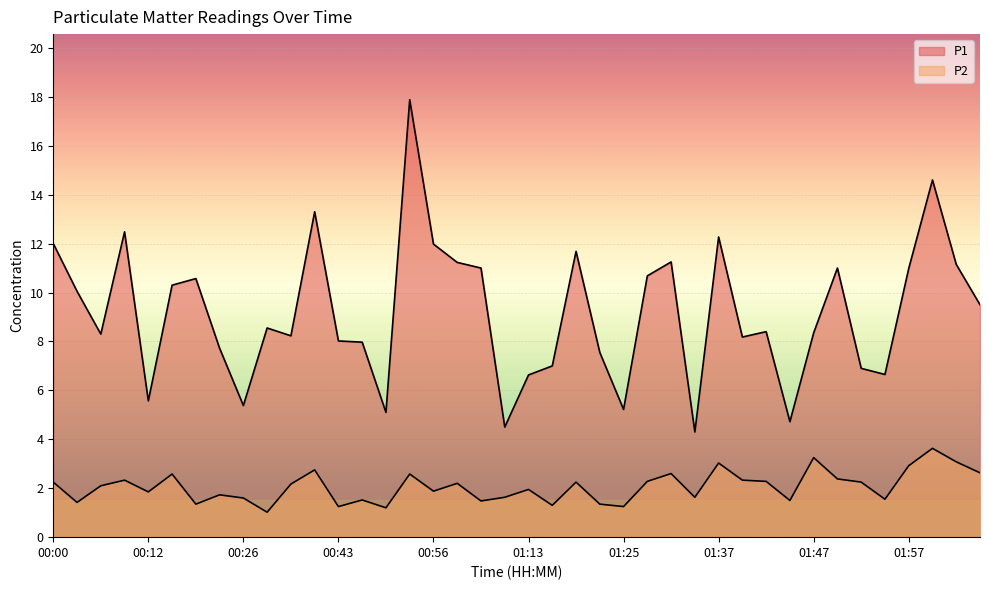

What is the total value across all series at 01:57?

13.9